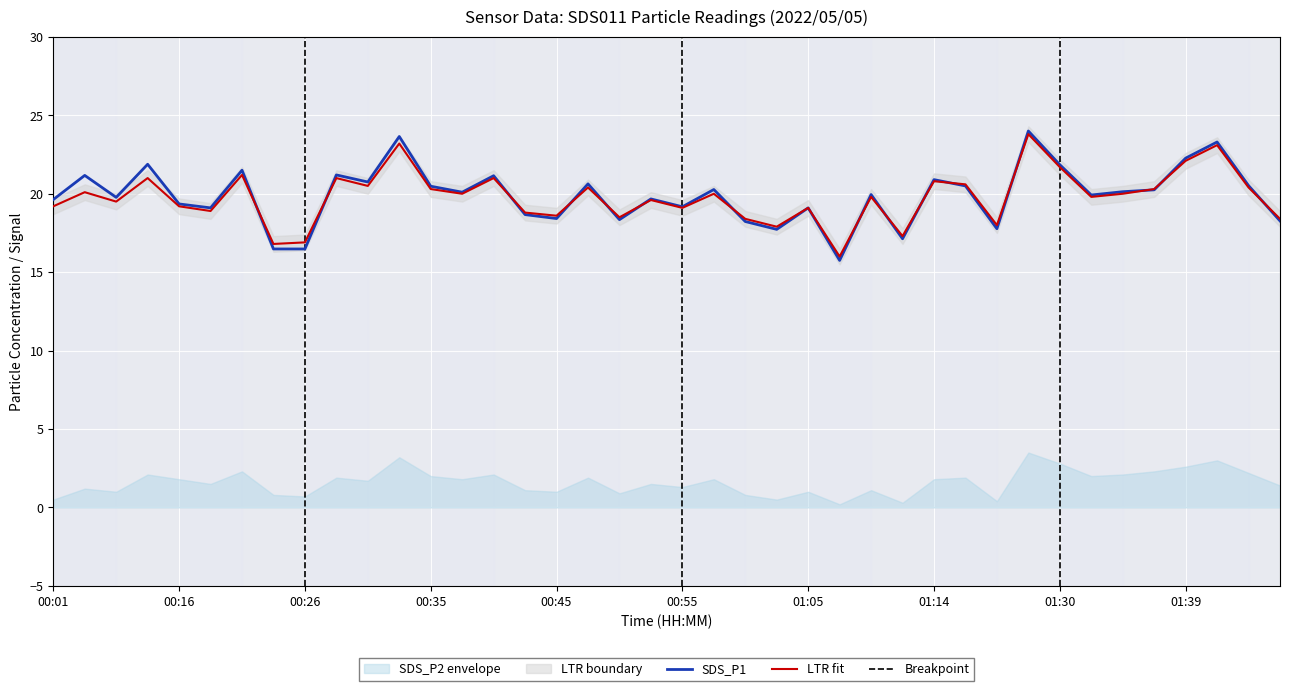

Reading left to right, extract all data points from this chart.

SDS_P1: 00:01=19.6	00:03=21.2	00:06=19.8	00:08=21.9	00:16=19.4	00:19=19.1	00:21=21.5	00:23=16.5	00:26=16.5	00:28=21.2	00:31=20.8	00:33=23.6	00:35=20.5	00:38=20.1	00:40=21.1	00:43=18.7	00:45=18.4	00:48=20.6	00:50=18.4	00:52=19.7	00:55=19.2	00:57=20.3	01:00=18.2	01:02=17.7	01:05=19.1	01:07=15.8	01:09=19.9	01:12=17.1	01:14=20.9	01:17=20.5	01:19=17.8	01:22=24.0	01:30=21.9	01:32=19.9	01:34=20.1	01:37=20.2	01:39=22.3	01:42=23.3	01:44=20.5	01:47=18.3
LTR_fit: 00:01=19.2	00:03=20.1	00:06=19.5	00:08=21.0	00:16=19.2	00:19=18.9	00:21=21.2	00:23=16.8	00:26=16.9	00:28=21.0	00:31=20.5	00:33=23.2	00:35=20.3	00:38=20.0	00:40=21.0	00:43=18.8	00:45=18.6	00:48=20.4	00:50=18.5	00:52=19.6	00:55=19.1	00:57=20.0	01:00=18.4	01:02=17.9	01:05=19.1	01:07=16.0	01:09=19.8	01:12=17.3	01:14=20.8	01:17=20.6	01:19=18.0	01:22=23.8	01:30=21.7	01:32=19.8	01:34=20.0	01:37=20.3	01:39=22.1	01:42=23.1	01:44=20.4	01:47=18.4